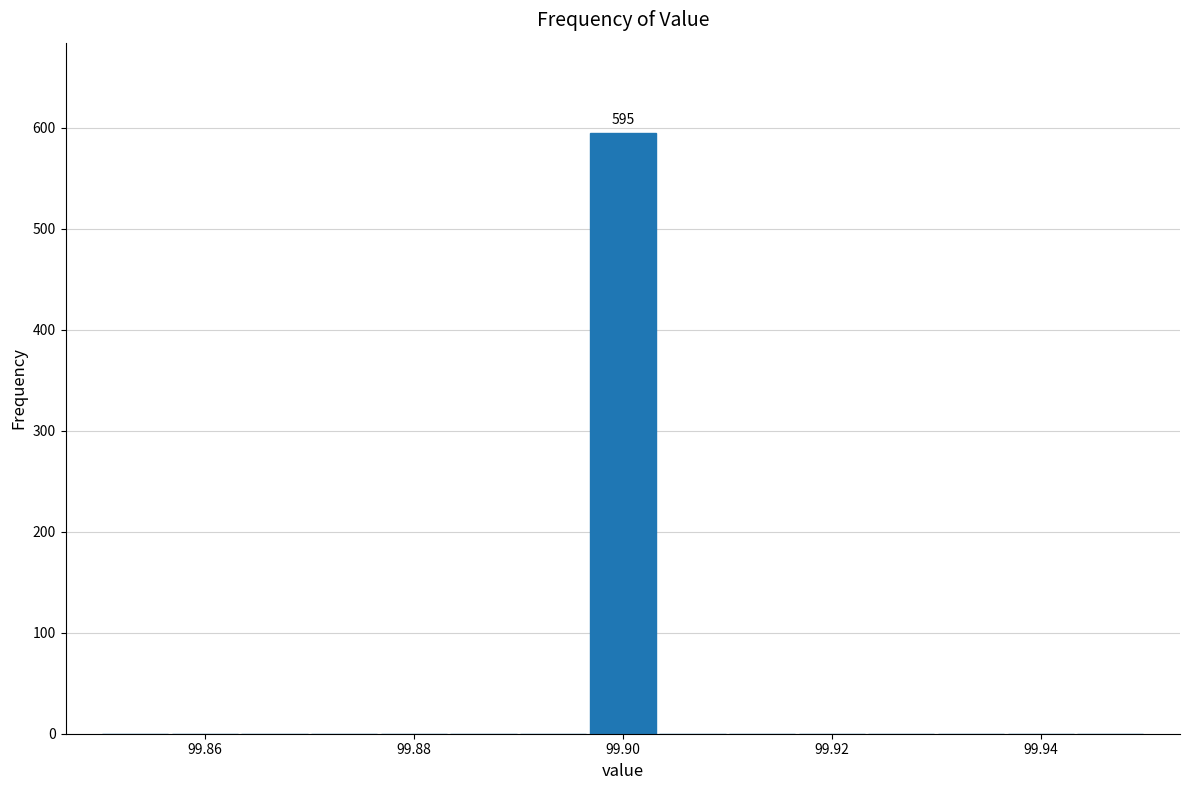

Around what value on the x-axis is the tallest bar? Give the approximate position of its centre, as read against the axis.

99.900